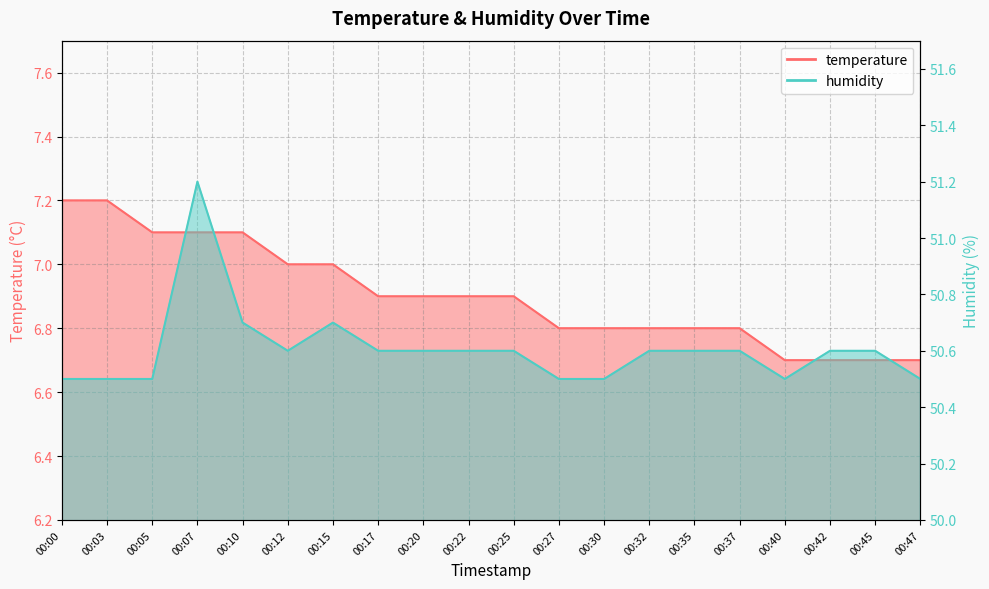

At which label does temperature reach its minimum?

00:40